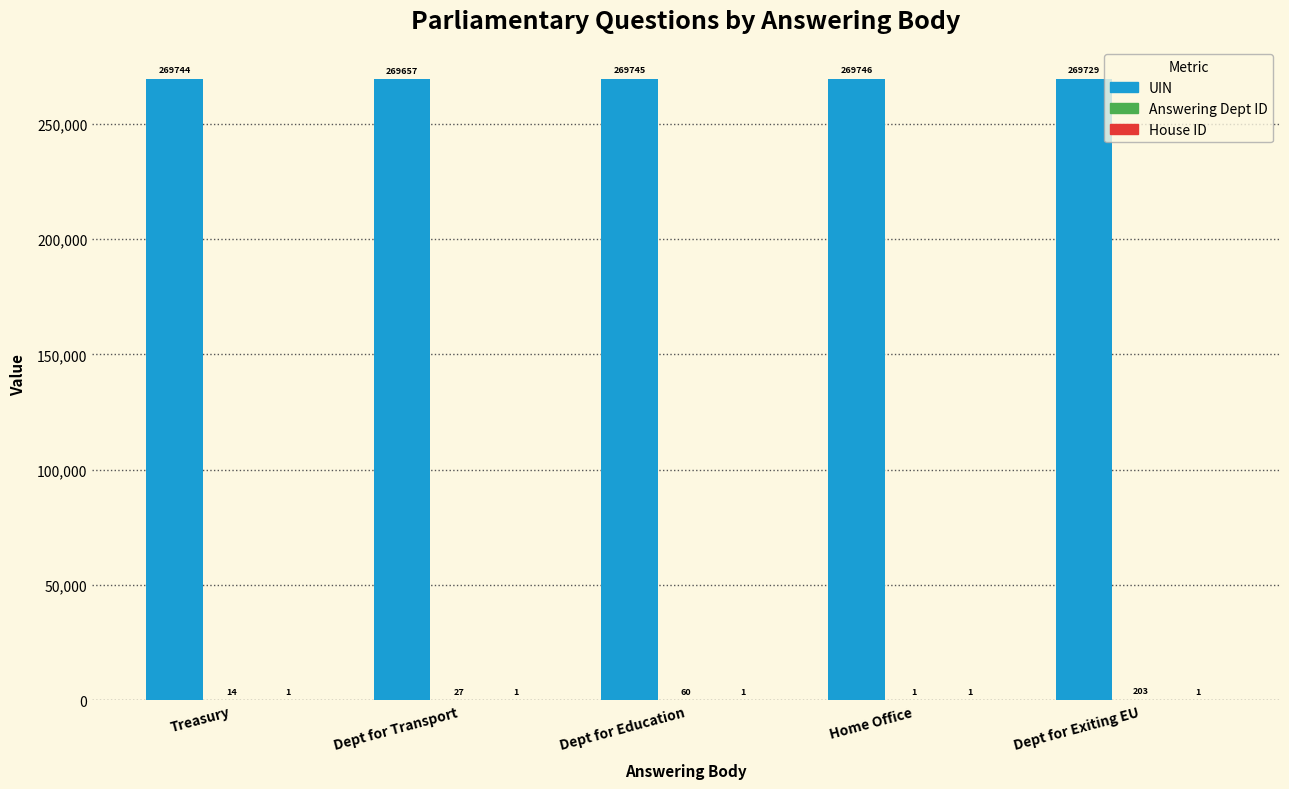

Where is UIN nearest to the value 269701?

Dept for Exiting EU